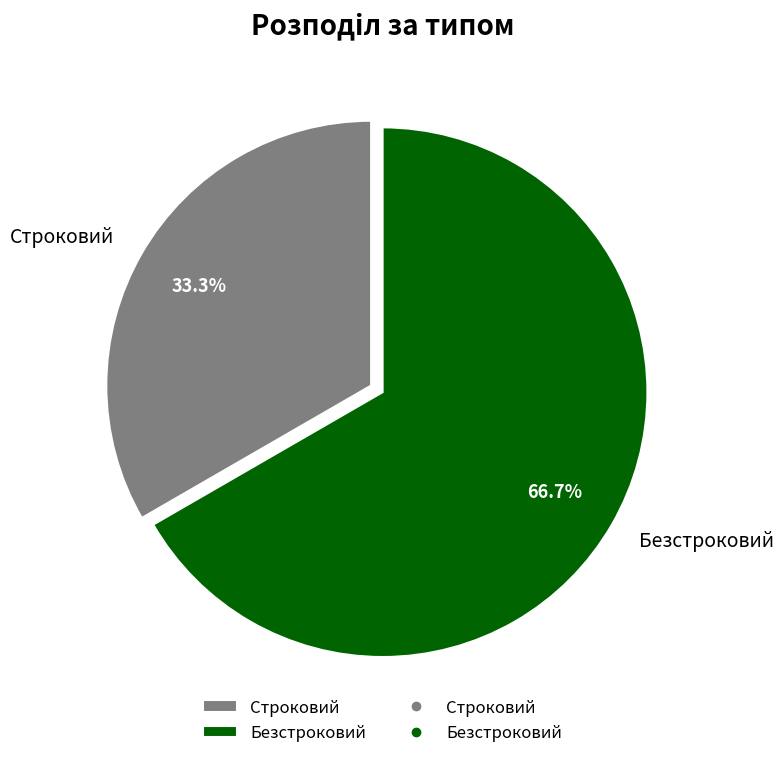

Rank the categories by value from highest to lowest.

Безстроковий, Строковий